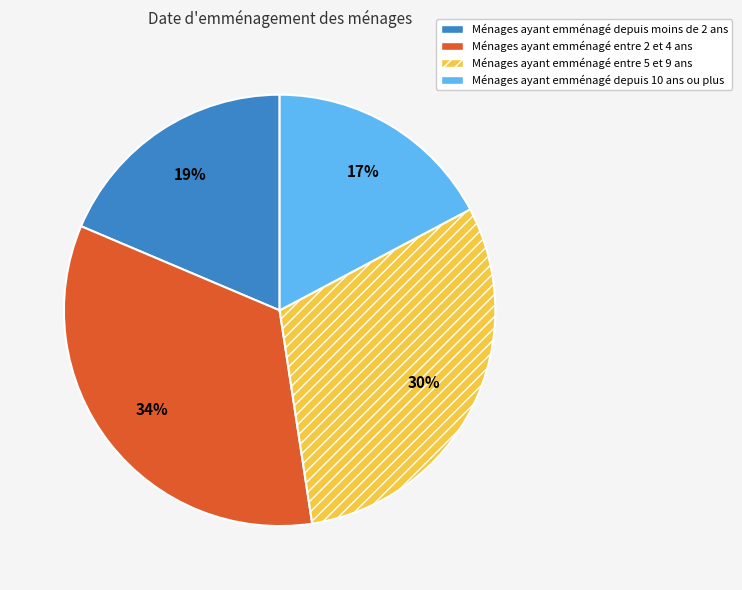

Combined, do Ménages ayant emménagé depuis moins de 2 ans and Ménages ayant emménagé depuis 10 ans ou plus account for over 50%?

No